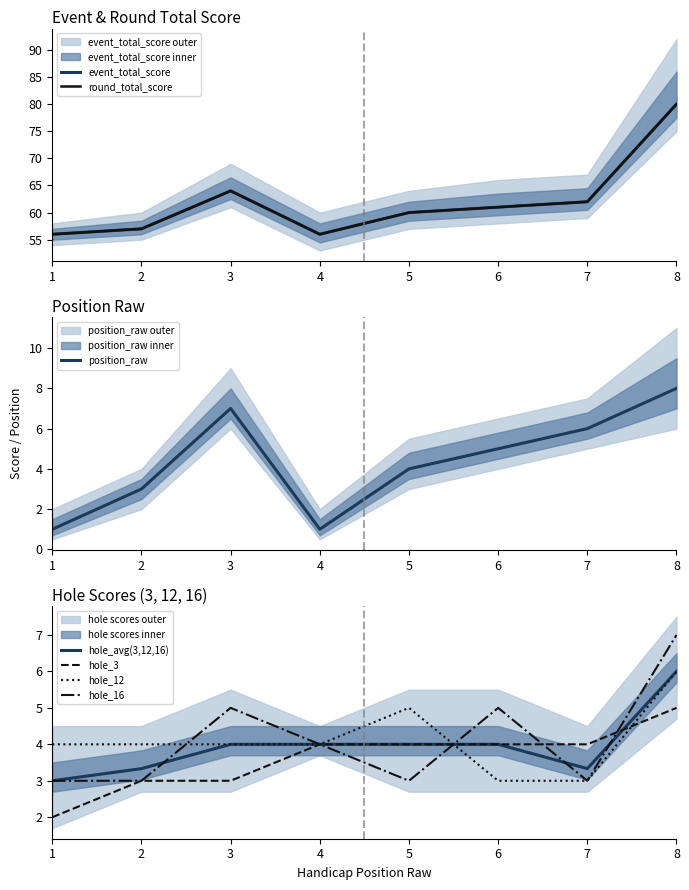

What is the difference between the hole_16 values at 1 and 3?

2.0